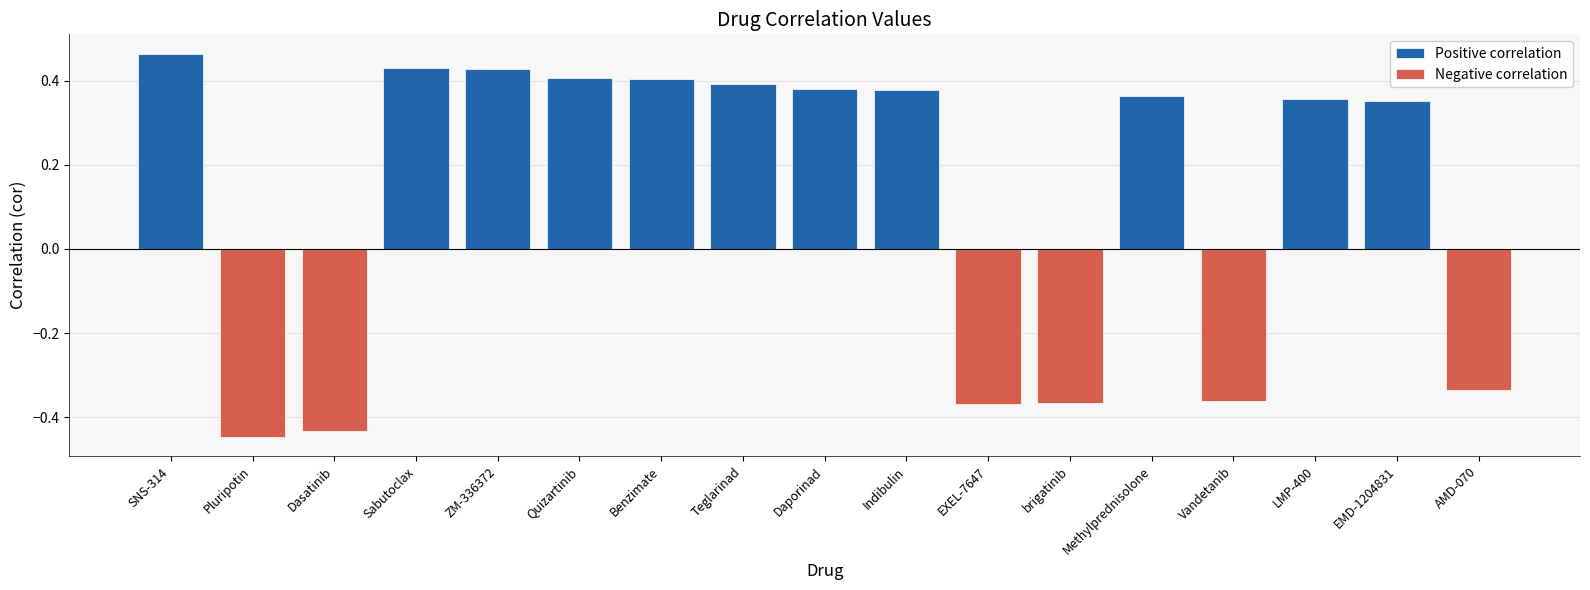

What is the label of the 4th bar from the left?

Sabutoclax